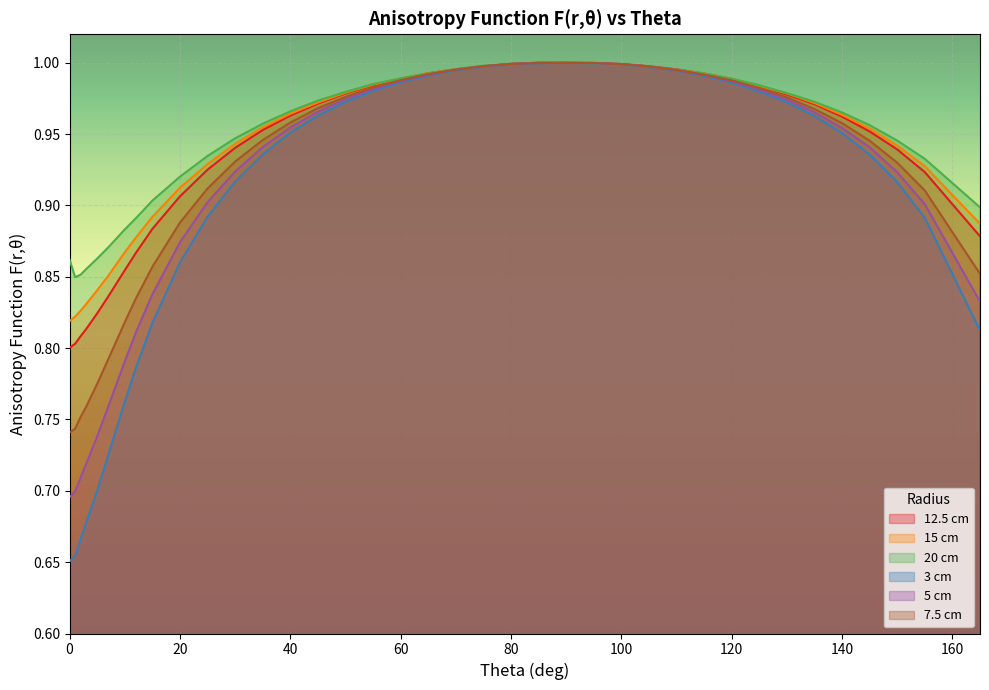

Rank the series by their maximum value, from highest to lowest.

12.5 cm, 15 cm, 20 cm, 3 cm, 5 cm, 7.5 cm